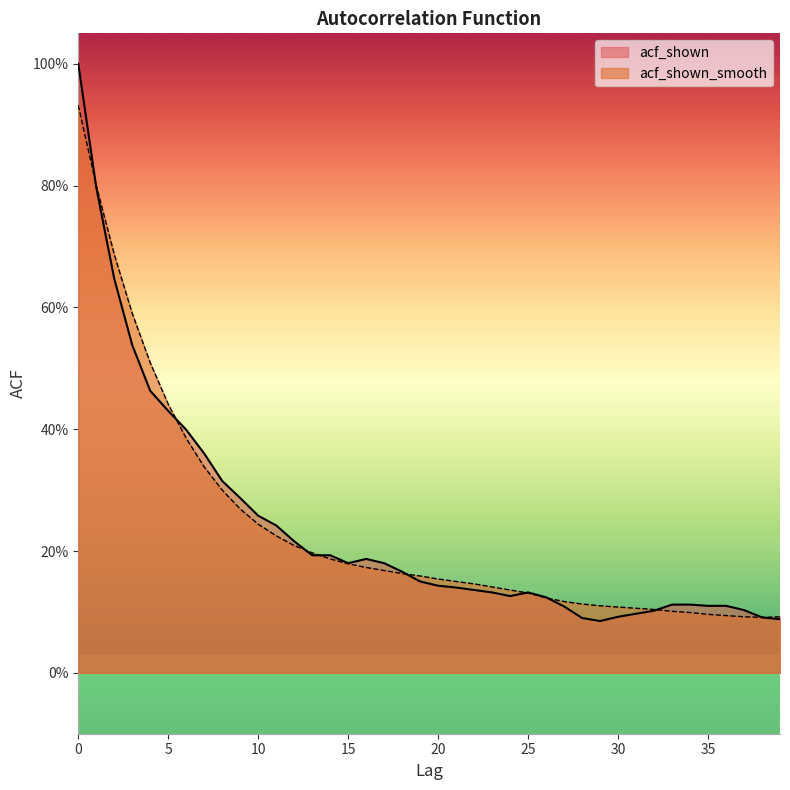

True or false: acf_shown_smooth has a value of 0.4 at 9.

False